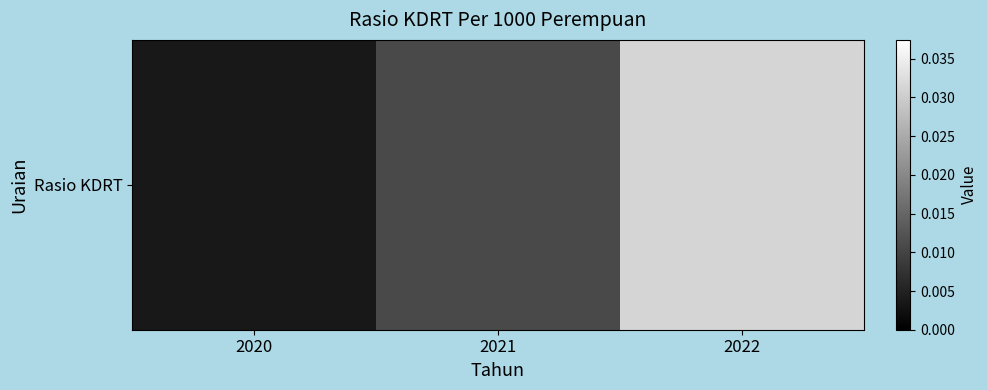

Rank the categories by value from highest to lowest.

2022, 2021, 2020